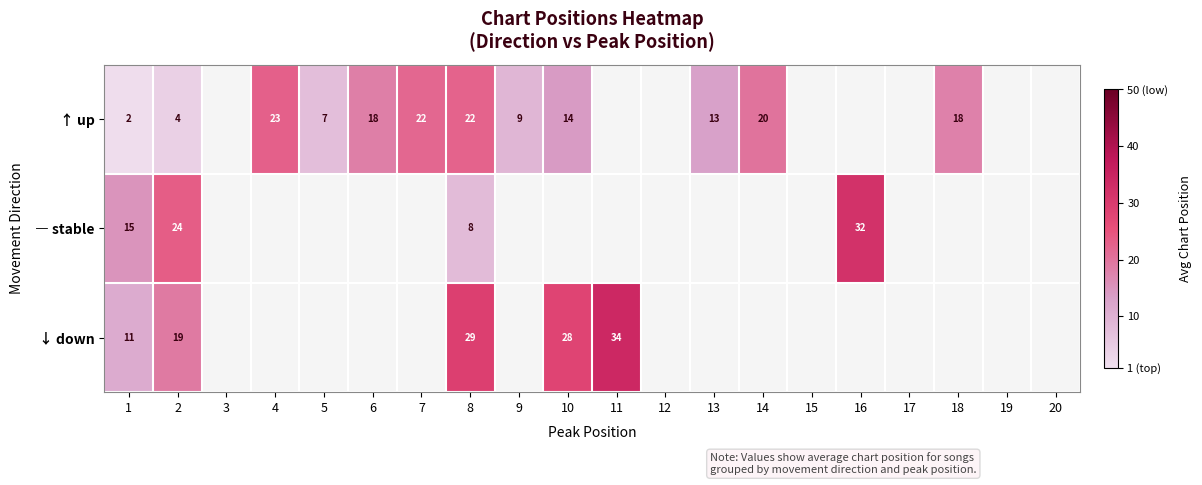

At which category is the sum across all series the highest?

8